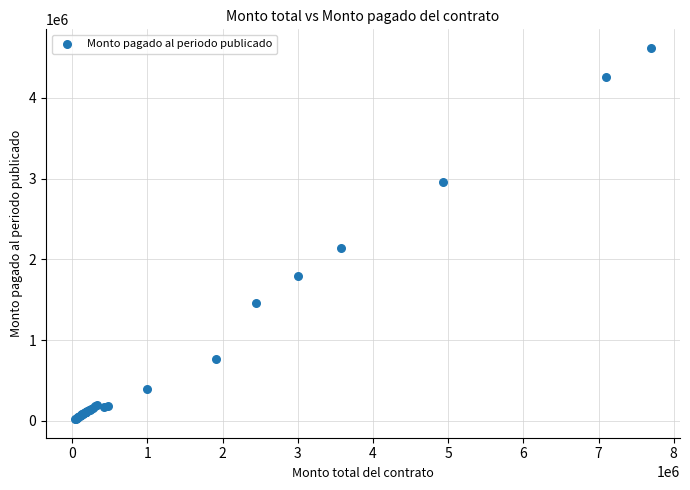

What Y value in the scatter plot is closest to 2320530?

2145000.0